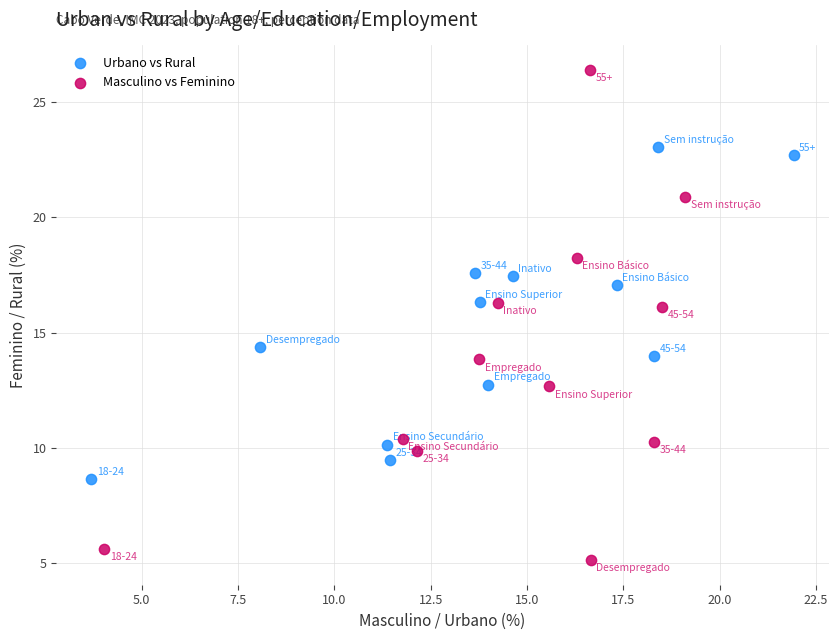

Which series contains the highest Y value?

Masculino vs Feminino